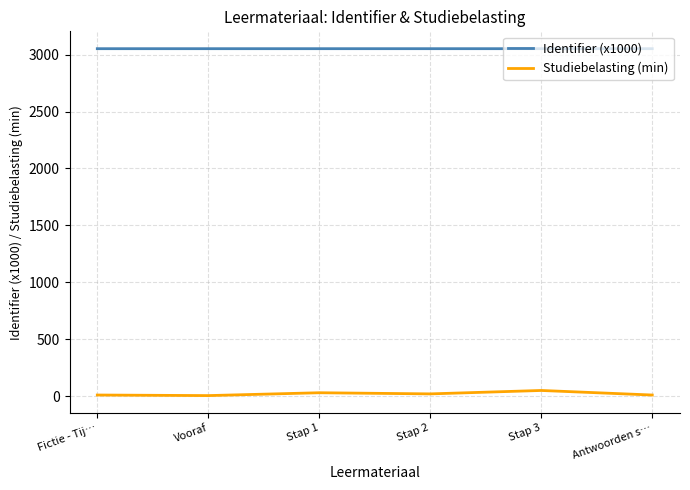

The value of Identifier (x1000) at Stap 2 is 3052.4. True or false?

True